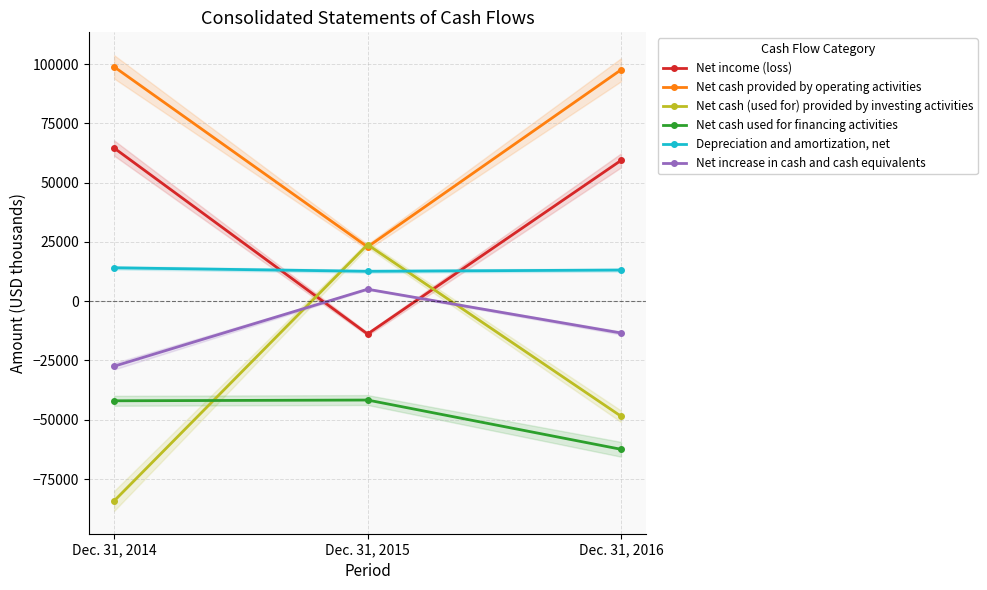

Rank the categories by Net cash provided by operating activities value from highest to lowest.

Dec. 31, 2014, Dec. 31, 2016, Dec. 31, 2015